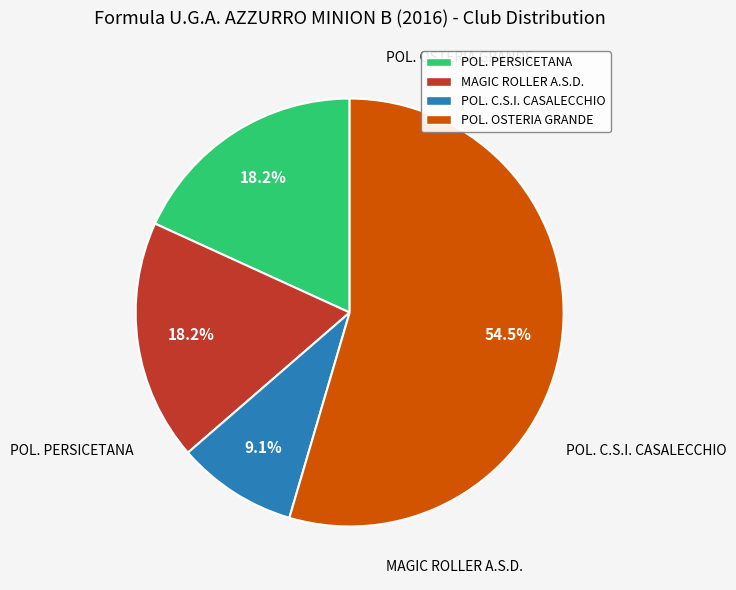

Which category has the smallest portion of the pie?

POL. C.S.I. CASALECCHIO